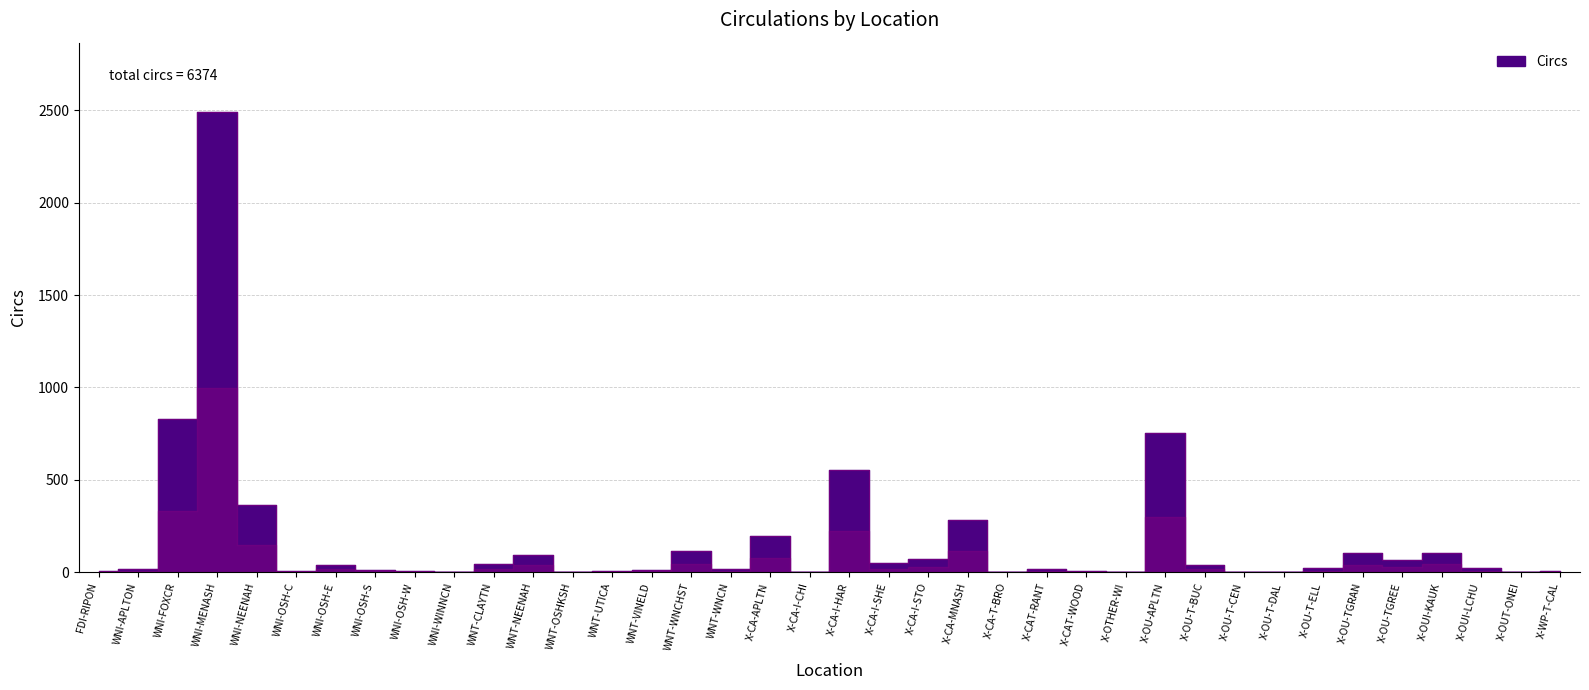

How many data points are above 22?

18